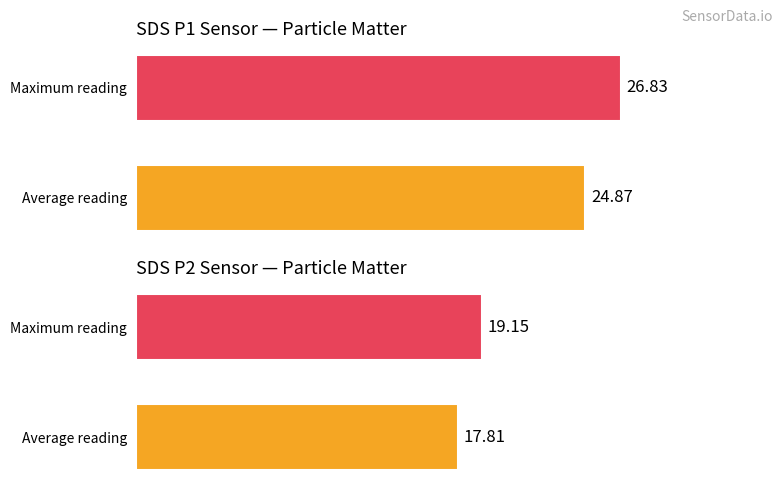

What is the difference between the SDS_P1 values at 0 and 1?

2.0